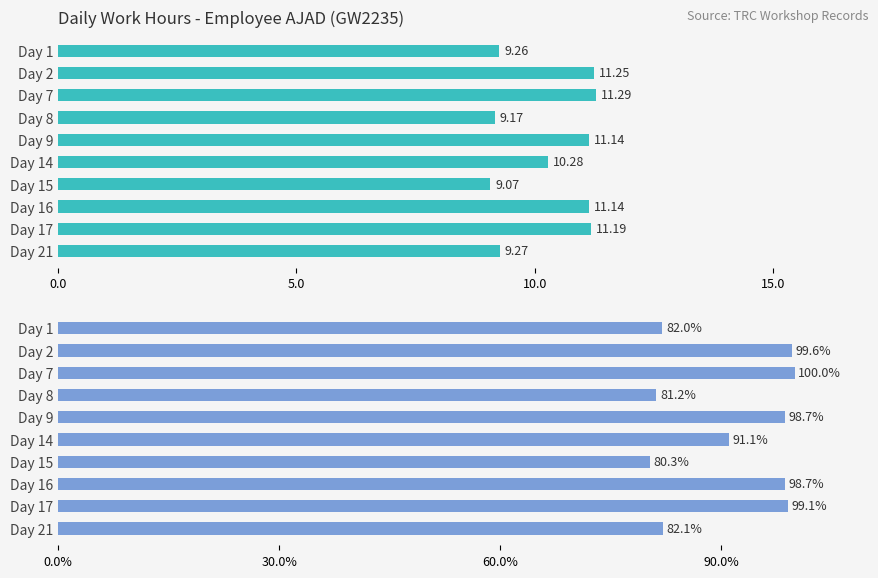

What is the lowest value of the Low (Hours) series?

9.1